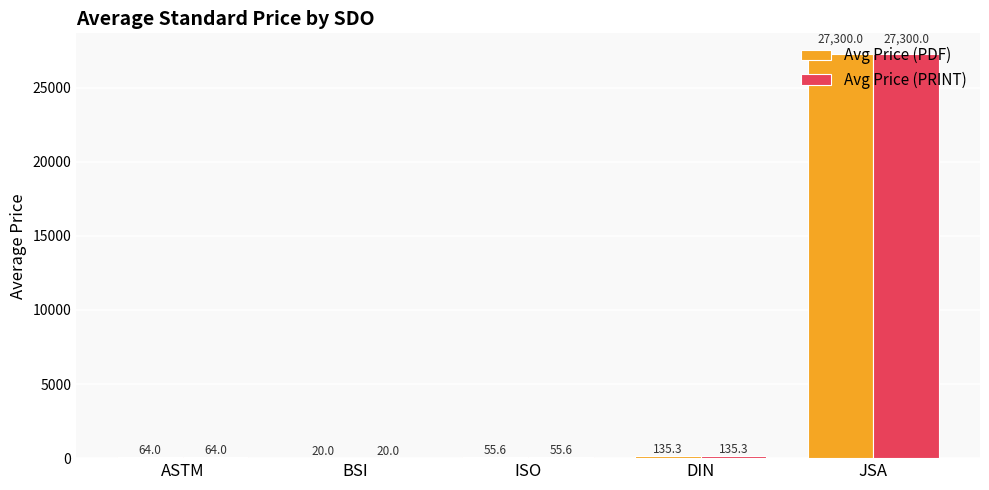

At which category is the sum across all series the highest?

JSA